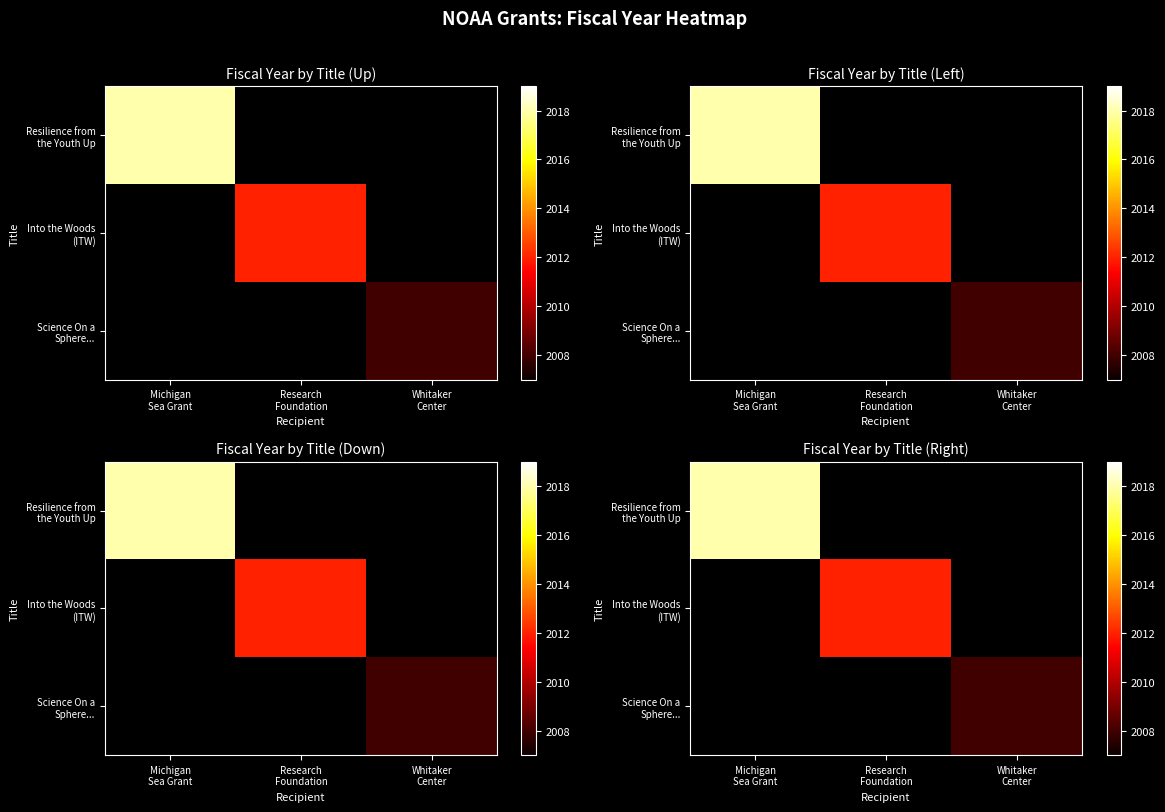

Which series has the widest spread of values?

Resilience from the Youth Up